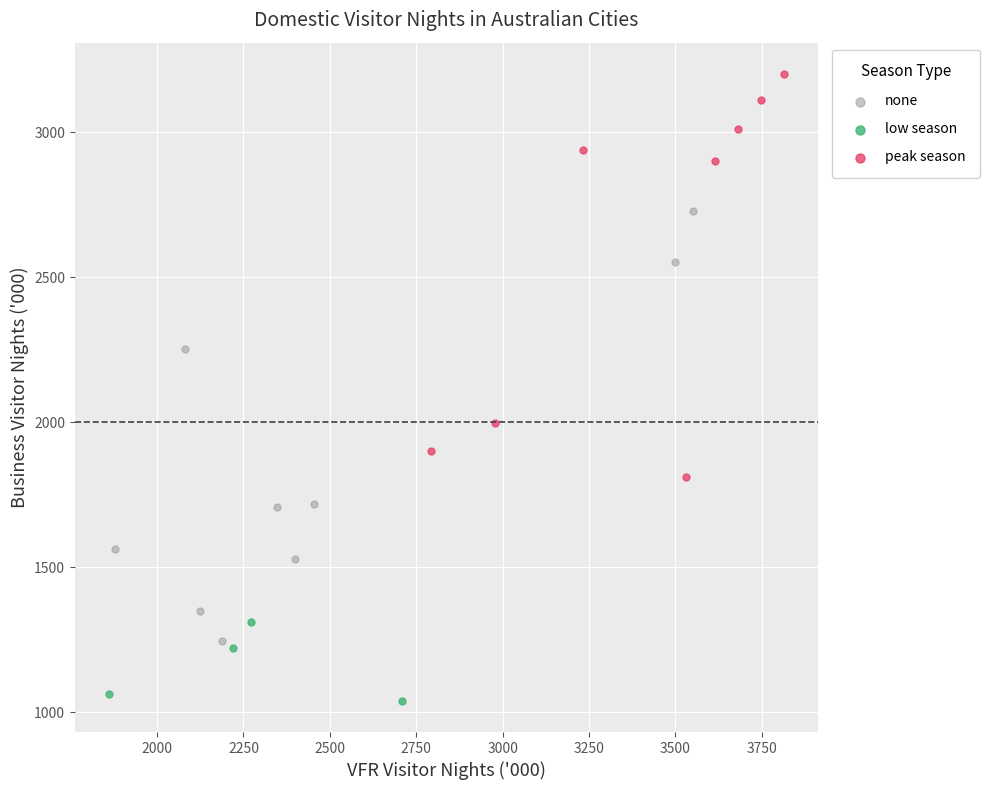

Which series contains the lowest Y value?

low season